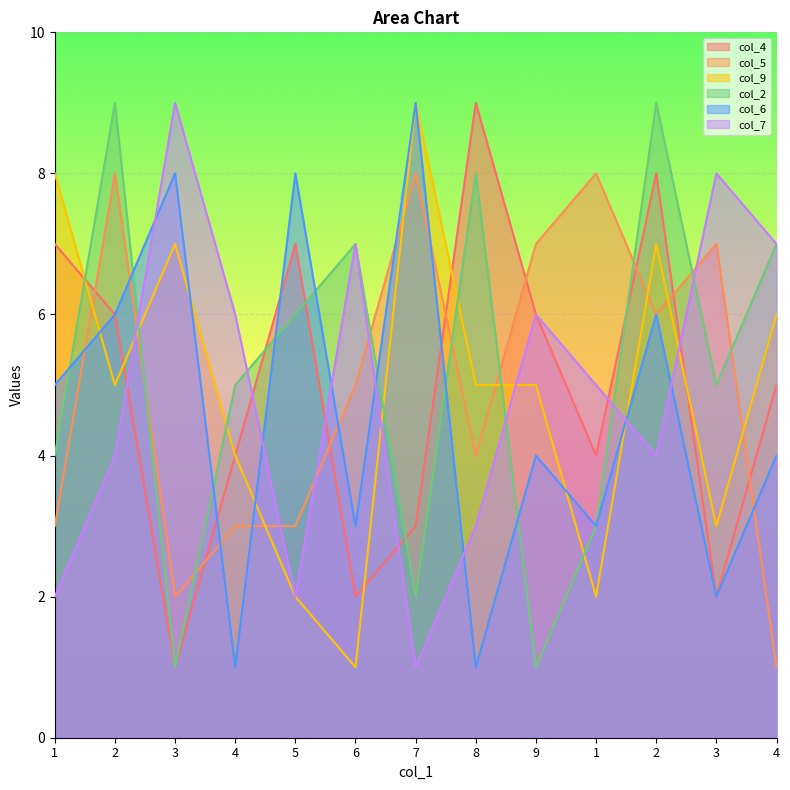

Where do col_7 and col_4 first cross each other?

2 and 3